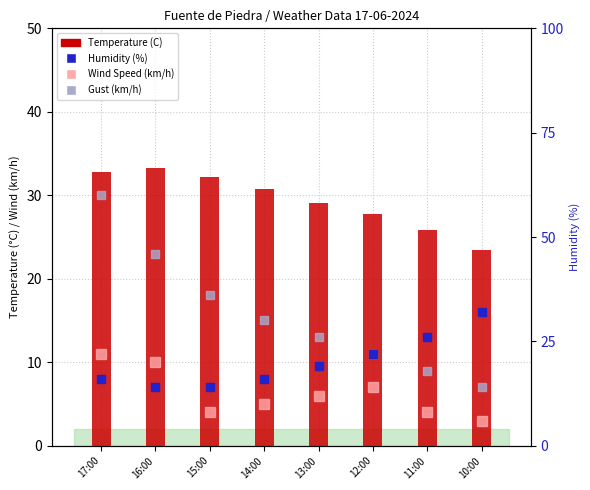

Is it true that Temperature (C) equals 36.6 at 11:00?

False